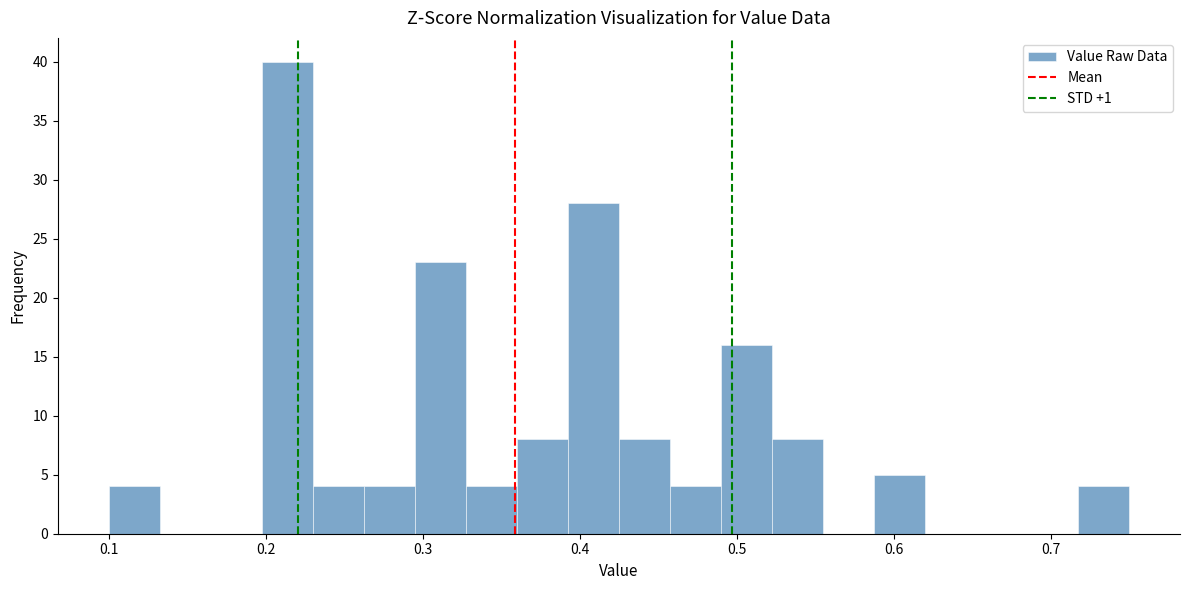

Read against the x-axis, roughly where is the centre of the tallest bar?

0.21